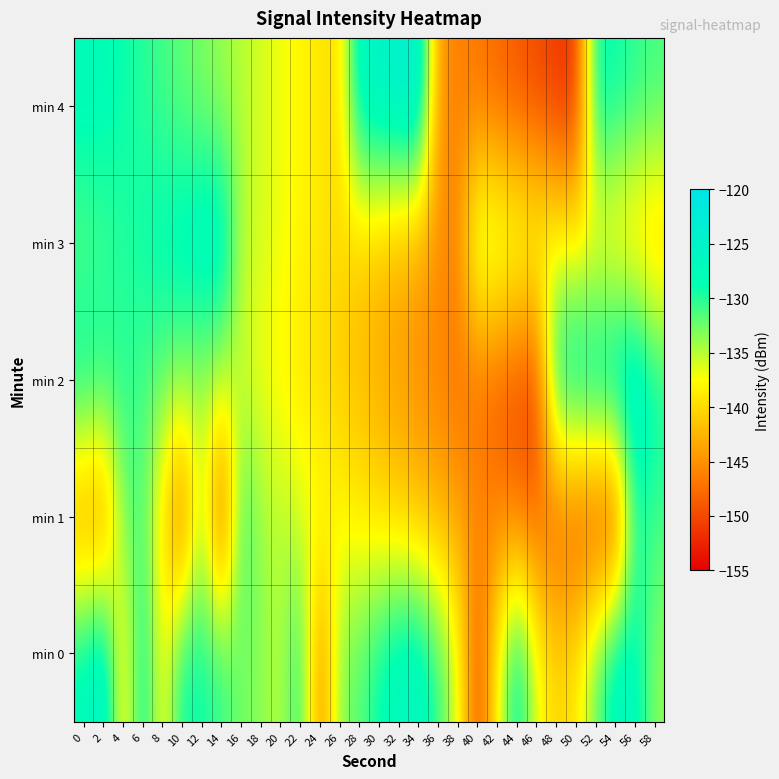

What is the difference between the highest and lowest values at 22?

9.9